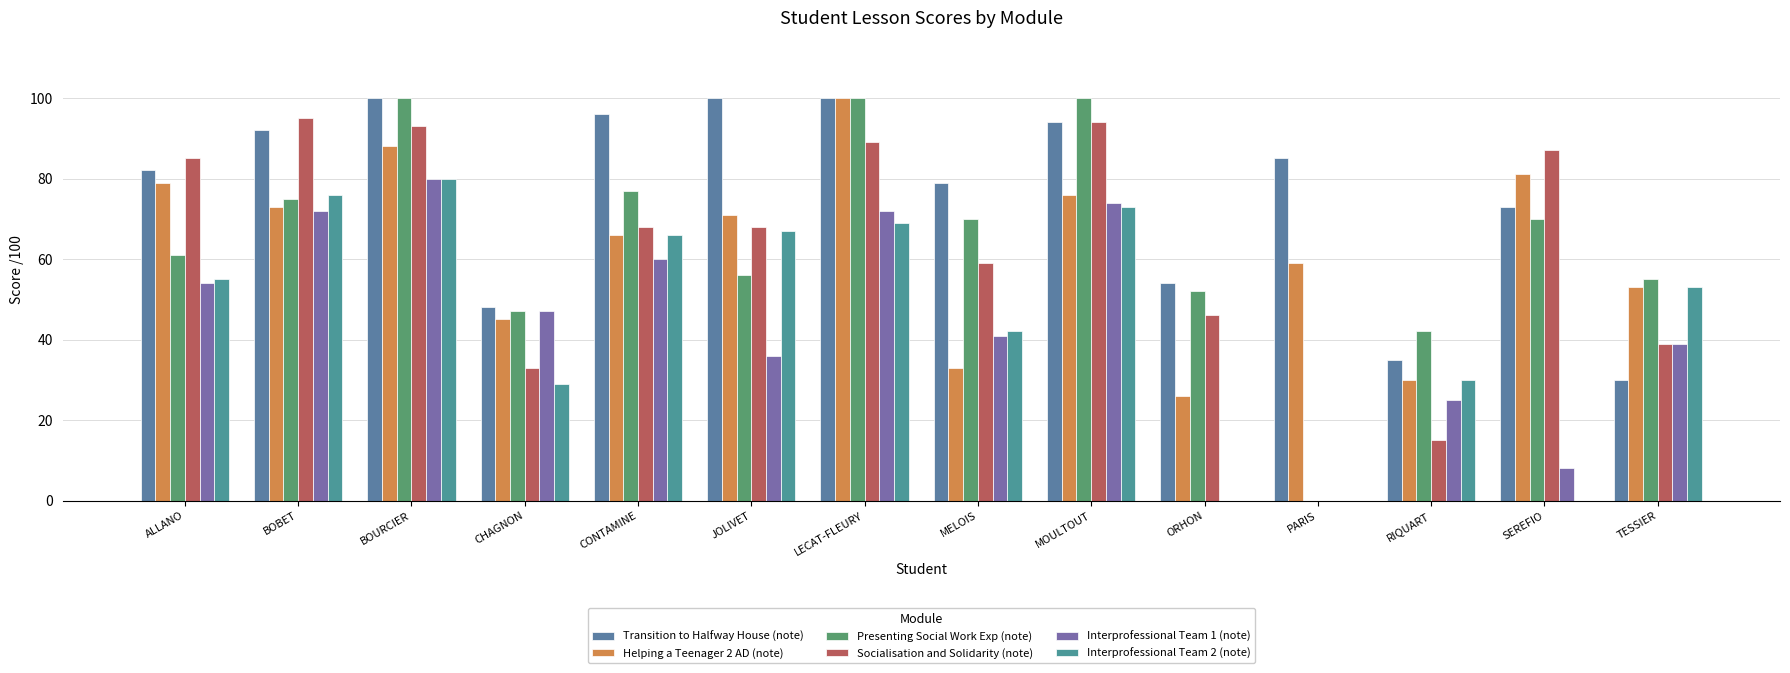

How many series are shown in this chart?

6